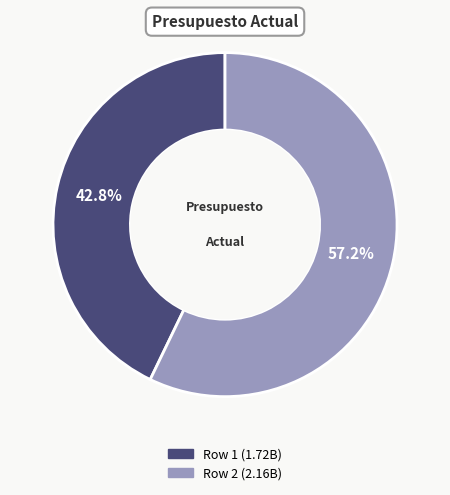

Is there any slice that represents more than half of the pie?

Yes